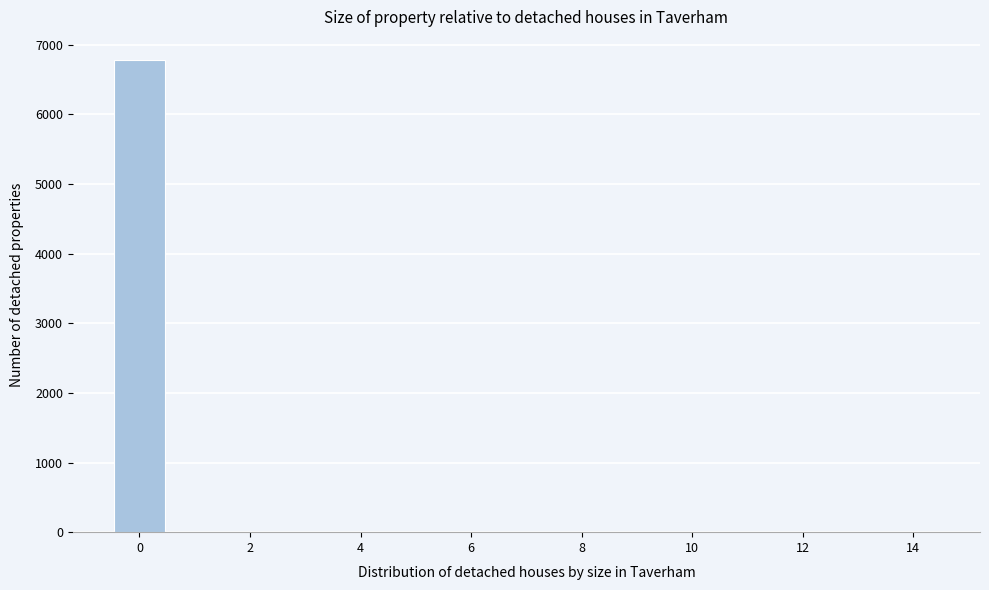

What is the height of the bar covering -0.5 to 0.5 on the x-axis? Neither the bar edges nor the heights are printed on the chart, so give them approximately, as read against the axes.

6800